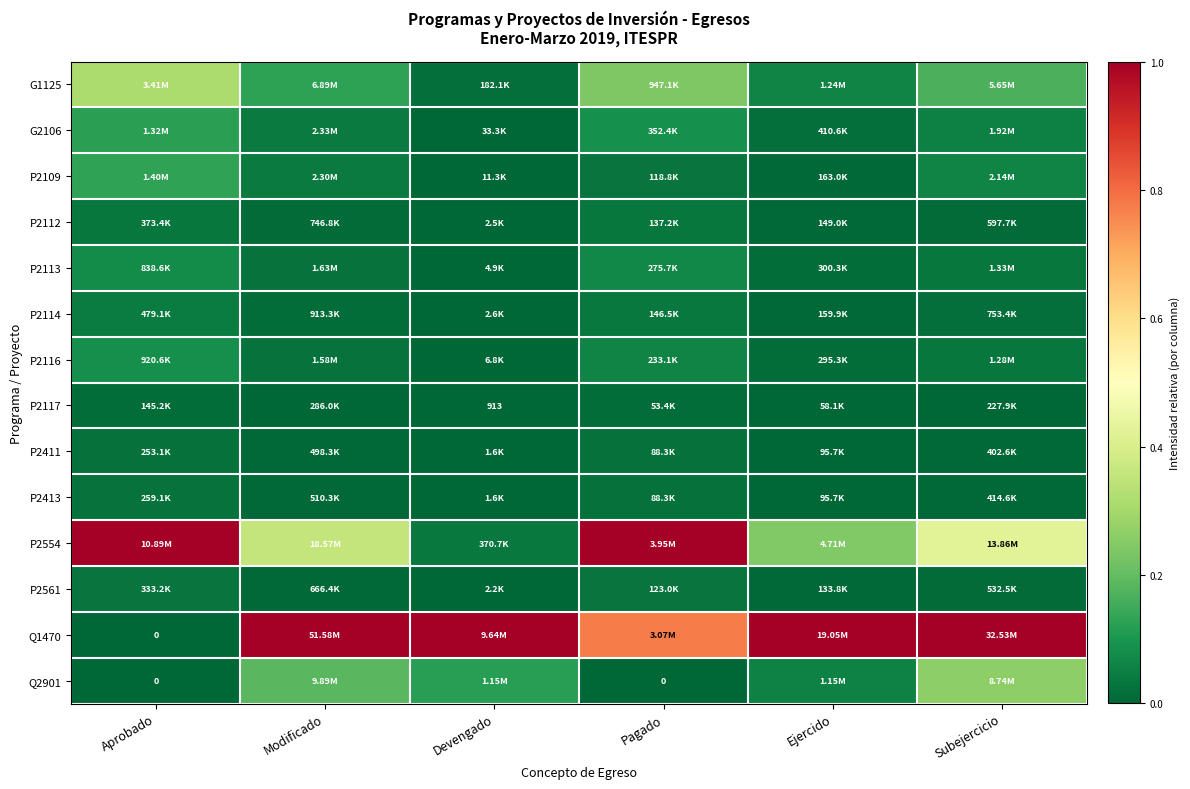

True or false: Q1470 has a value of 0.5 at Ejercido.

False